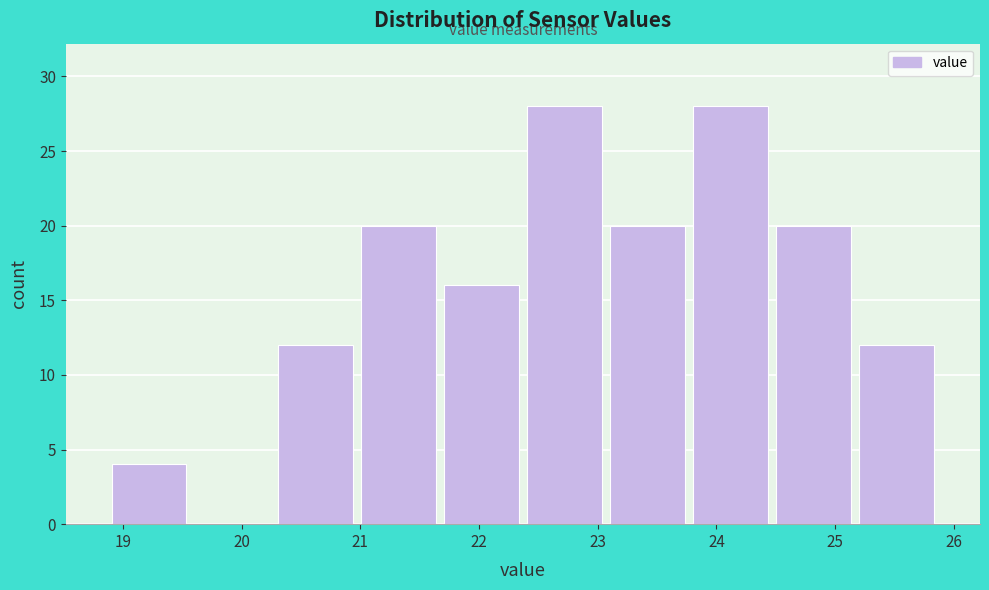

Reading left to right, transcribe this chart: for each bar, give the range it covers on the x-axis and its height. Neither the bar edges nor the heights are printed on the chart, so give them approximately, as read against the axes.

18.87 to 19.57: 4
19.57 to 20.27: 0
20.27 to 20.97: 12
20.97 to 21.67: 20
21.67 to 22.37: 16
22.37 to 23.07: 28
23.07 to 23.77: 20
23.77 to 24.47: 28
24.47 to 25.17: 20
25.17 to 25.87: 12